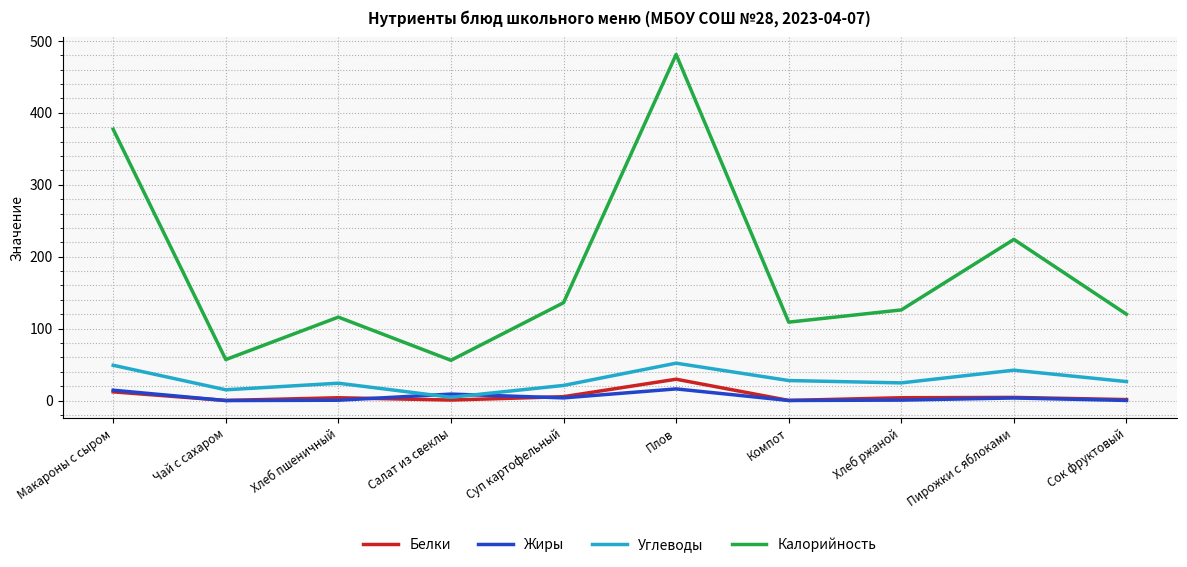

At which category does the chart reach its peak across all series?

Плов